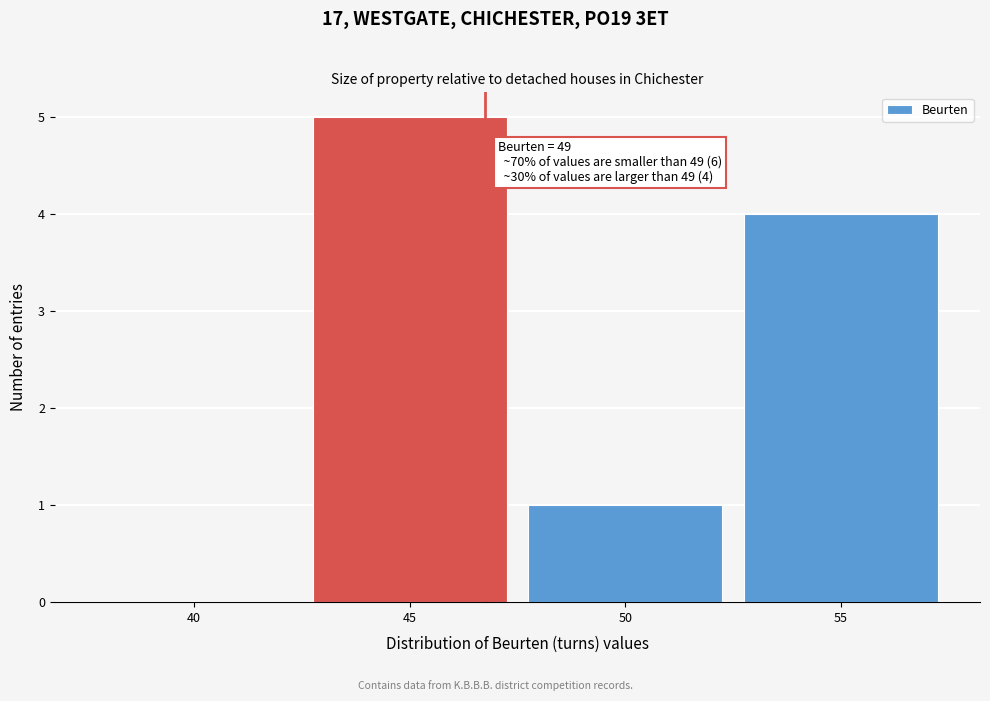

Reading left to right, what are all the values shown in this chart?

40=0	45=5	50=1	55=4